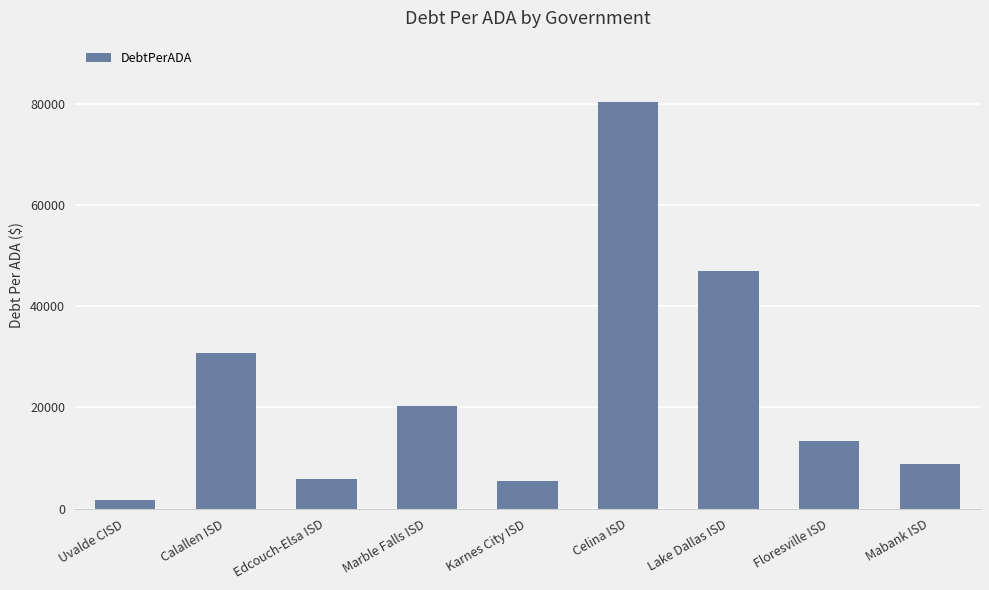

What is the sum of all values?

213709.9